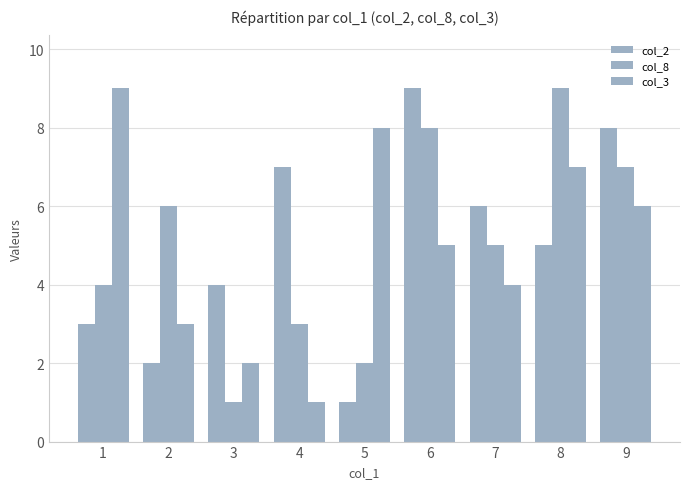

Does the chart contain stacked bars?

No